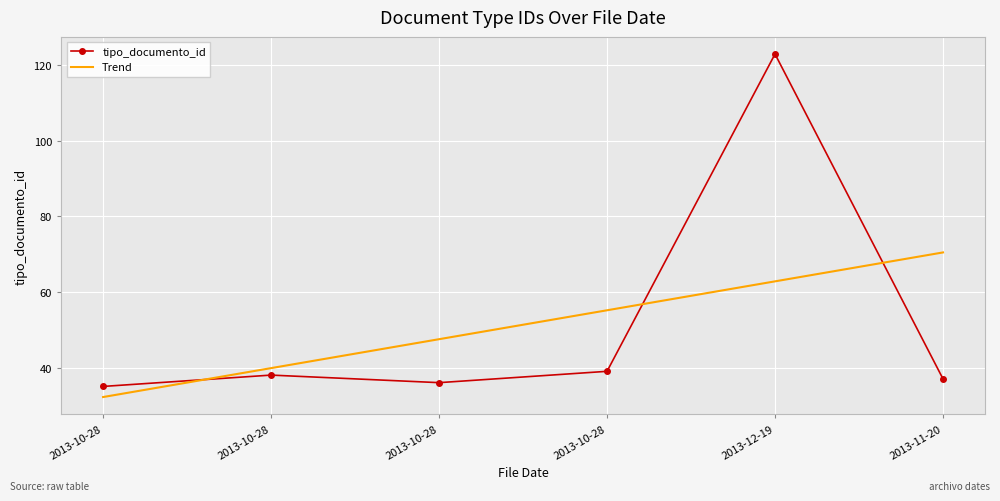

What is the approximate value at 2013-12-19?

123